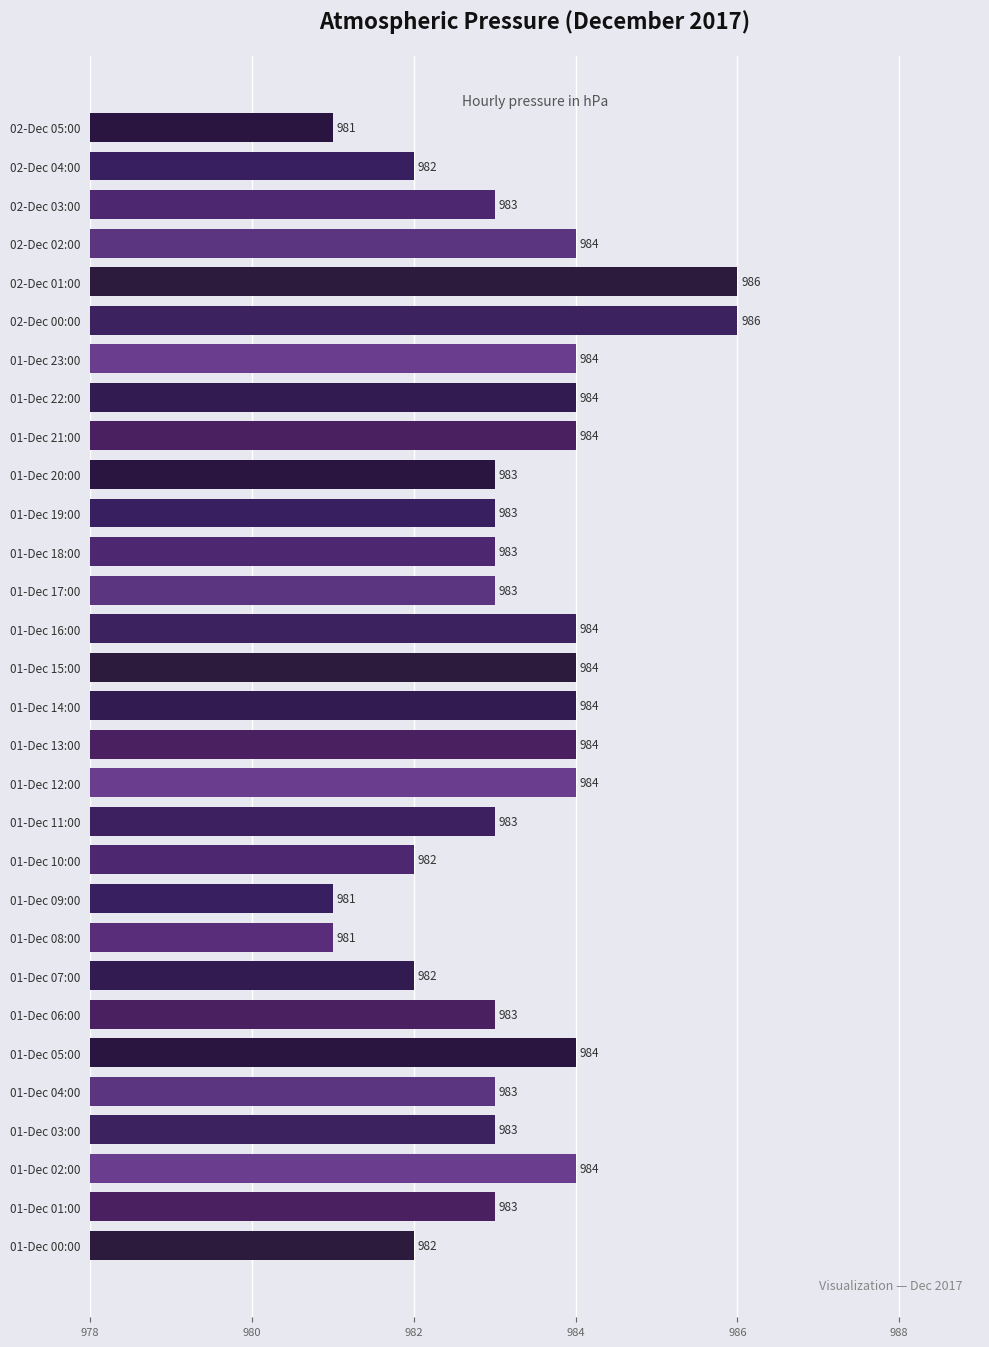

What is the smallest value displayed?

981